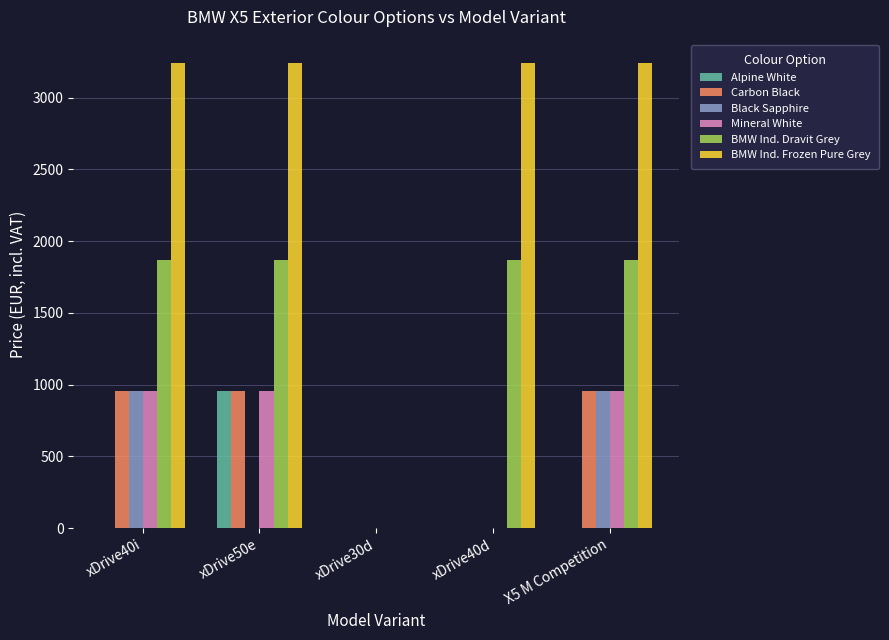

The value of Carbon Black at xDrive40d is 638.3. True or false?

False